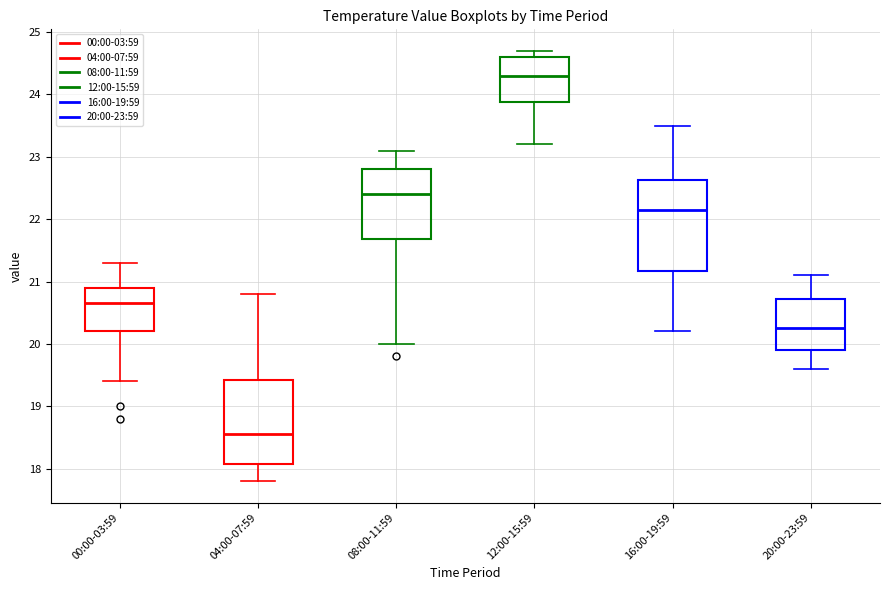

Which box's median line is the highest?

12:00-15:59